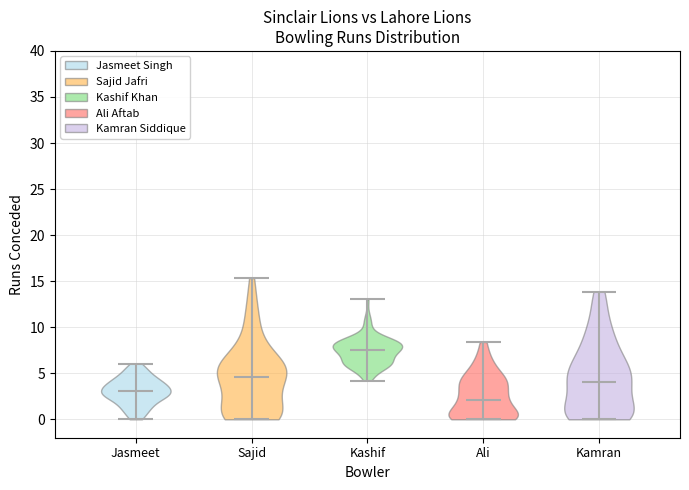

Where does the median line of the violin for Kashif sit on the y-axis? The values are not printed on the chart, so give them approximately, as read against the axis.

7.5